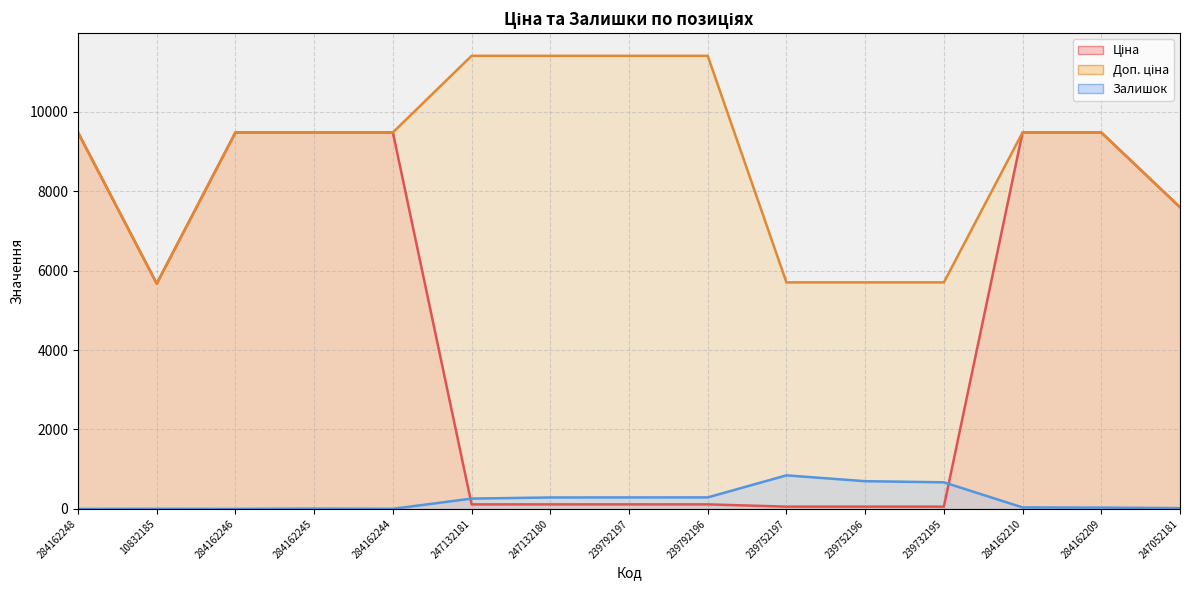

True or false: Доп. ціна has a value of 9761.7 at 239732195.

False